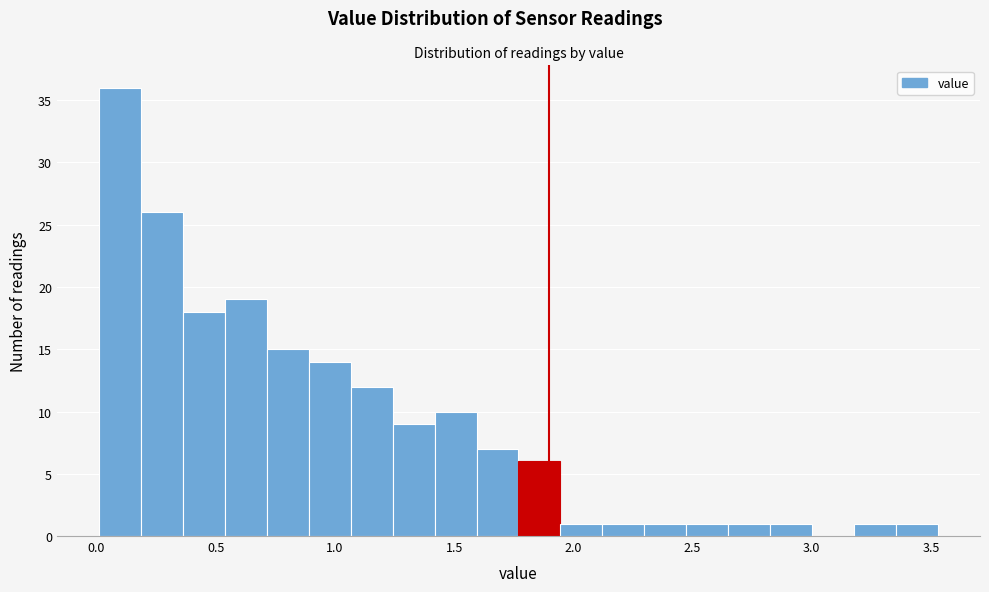

Read against the x-axis, roughly where is the centre of the tallest bar?

0.10